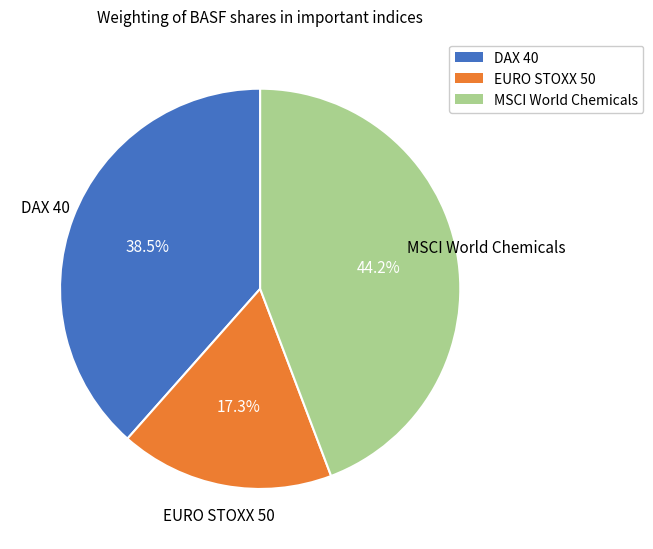

Does DAX 40 represent more than half of the total?

No